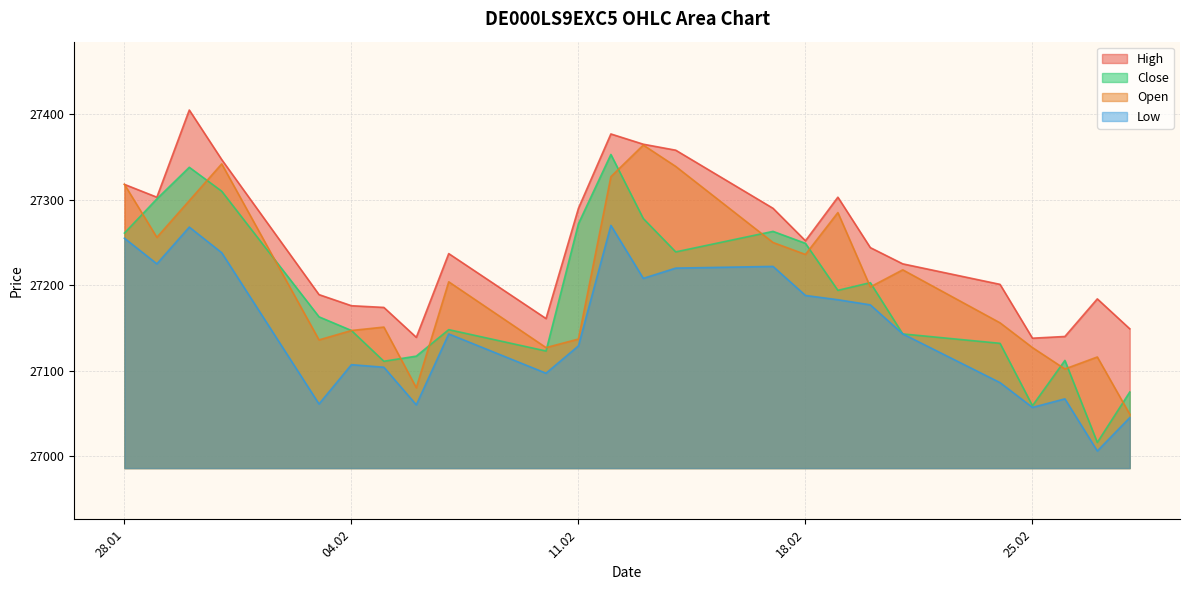

True or false: Low has more than 1 points higher than both neighbors.

True